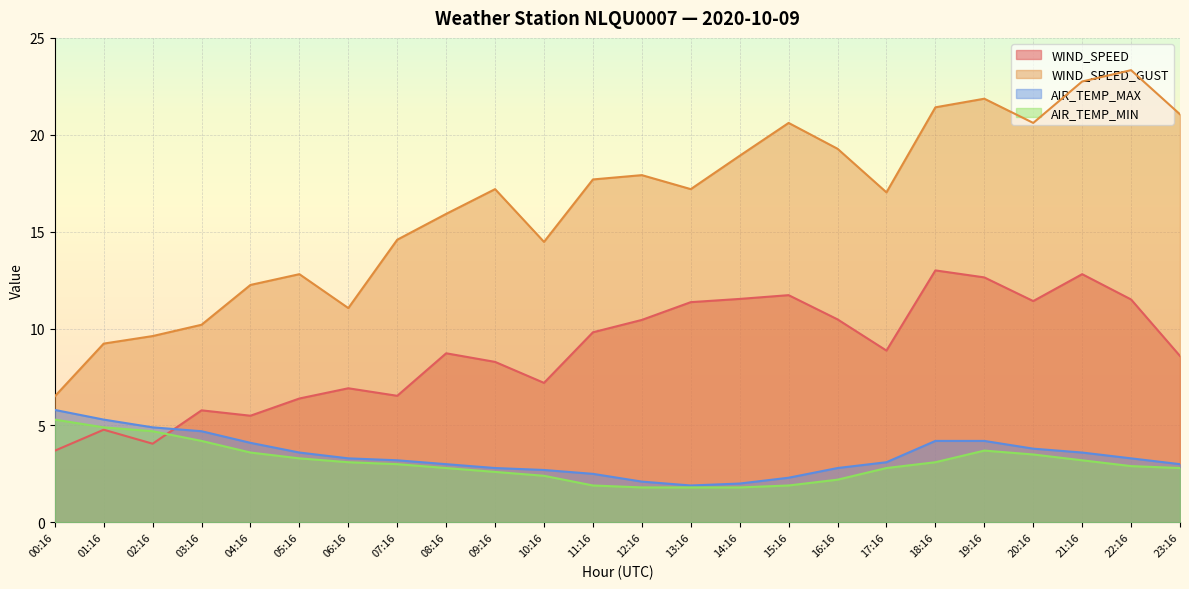

What is the label of the 6th point from the right?

18:16